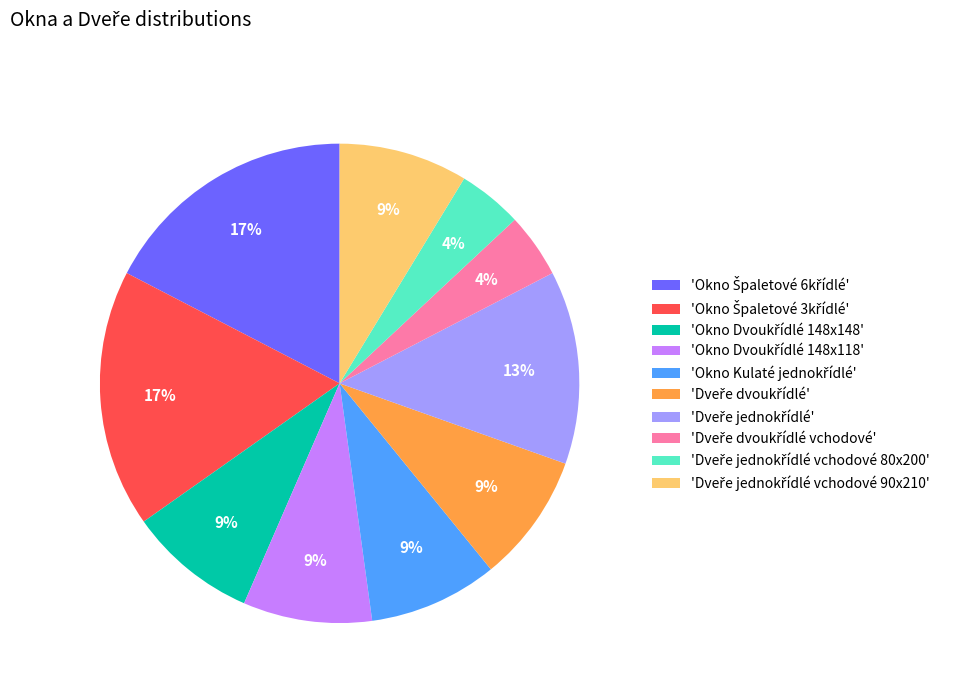

To the nearest percent, what is the difference between the largest and smallest slice percentages?

13%